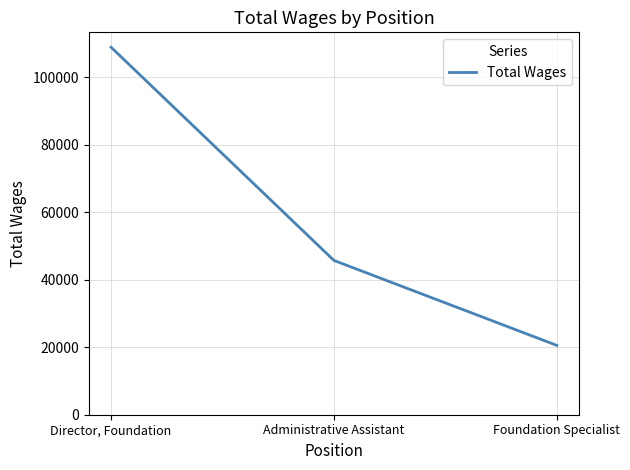

What is the change in value from Director, Foundation to Administrative Assistant?

-63164